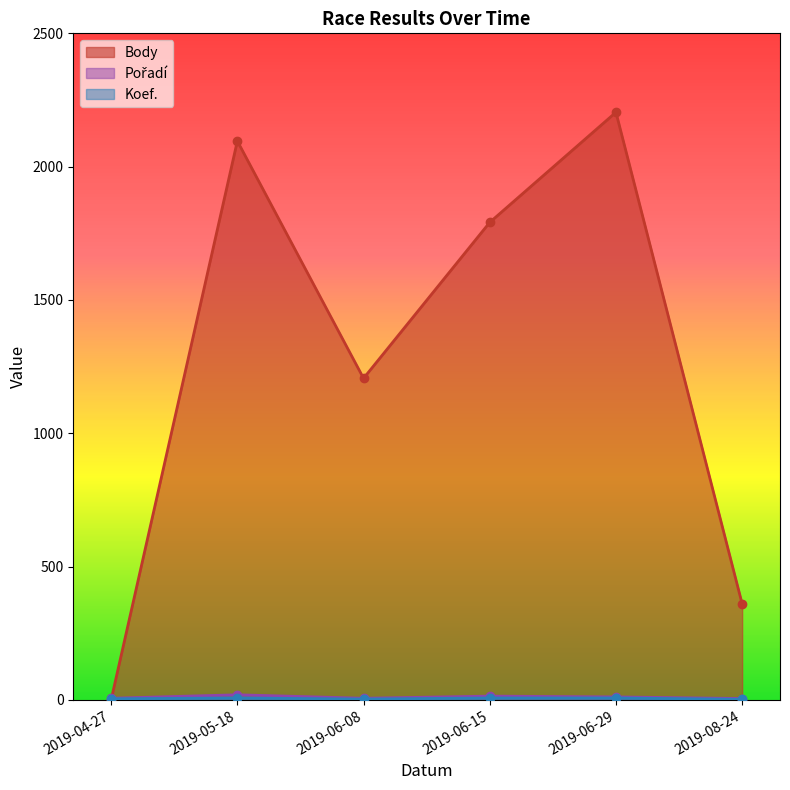

The value of Koef. at 2019-06-08 is 2. True or false?

False